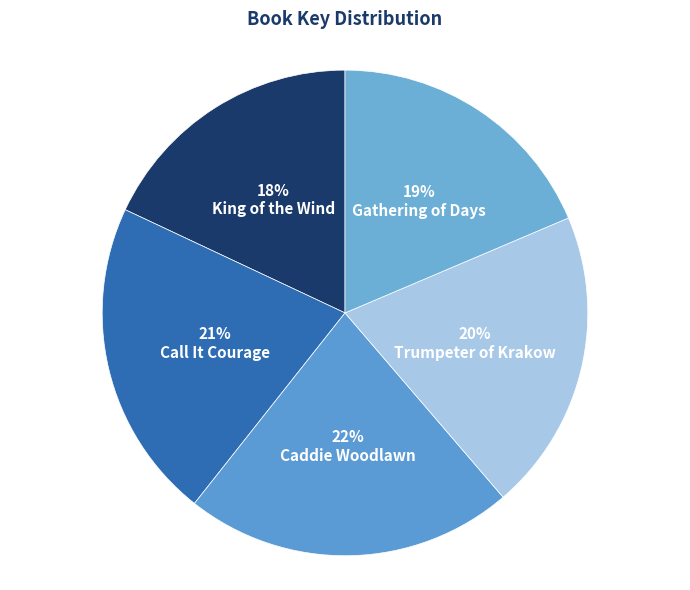

What is the smallest slice in the pie chart?

King of the Wind